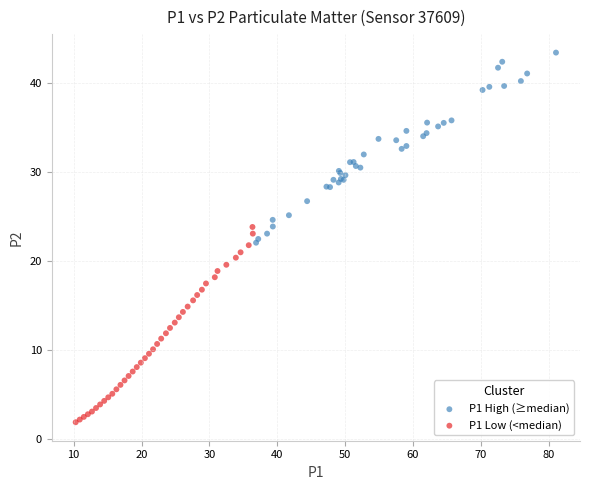

Which series contains the highest Y value?

P1 High (≥median)